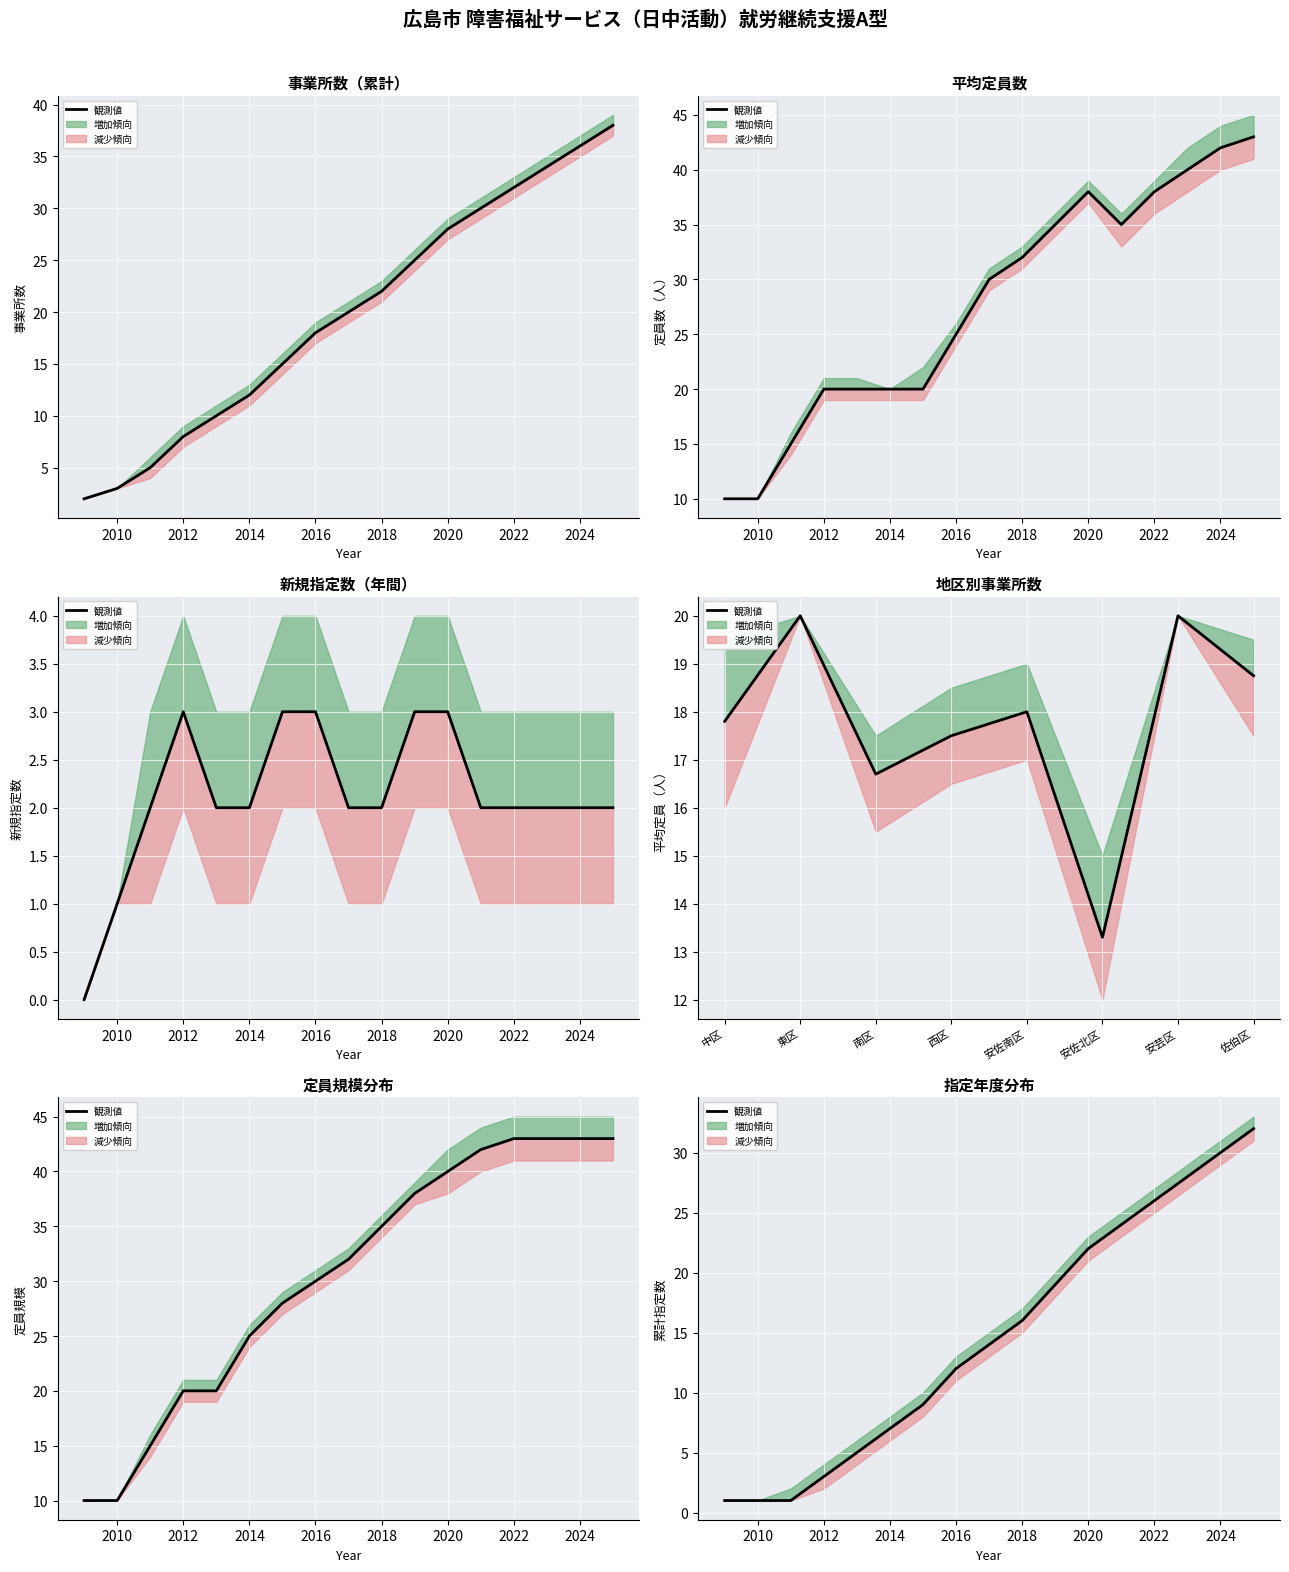

What is the change in value from 2020 to 11?

+13